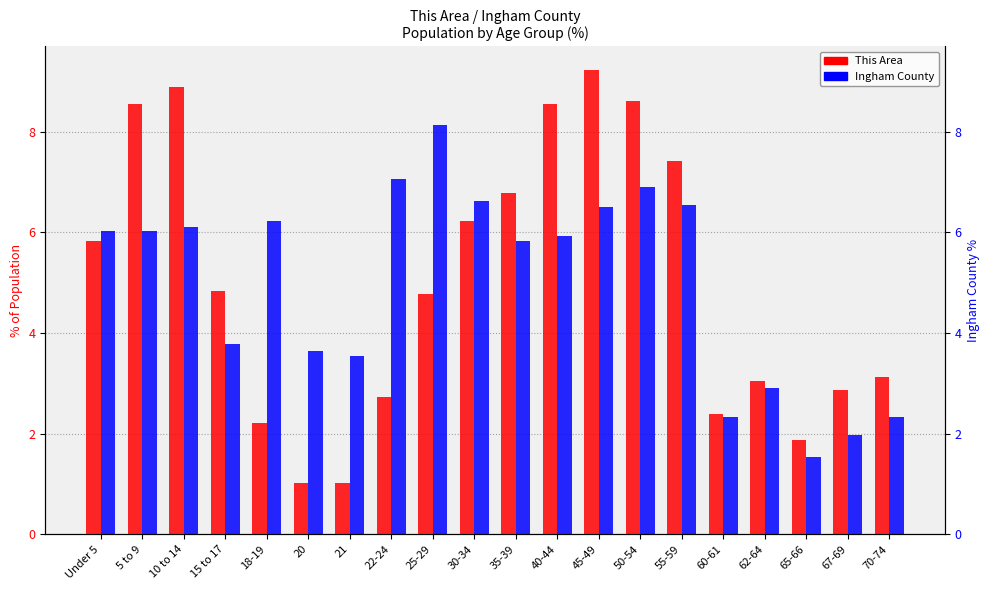

Is the value of Ingham County at 67-69 greater than the value of This Area at 62-64?

No